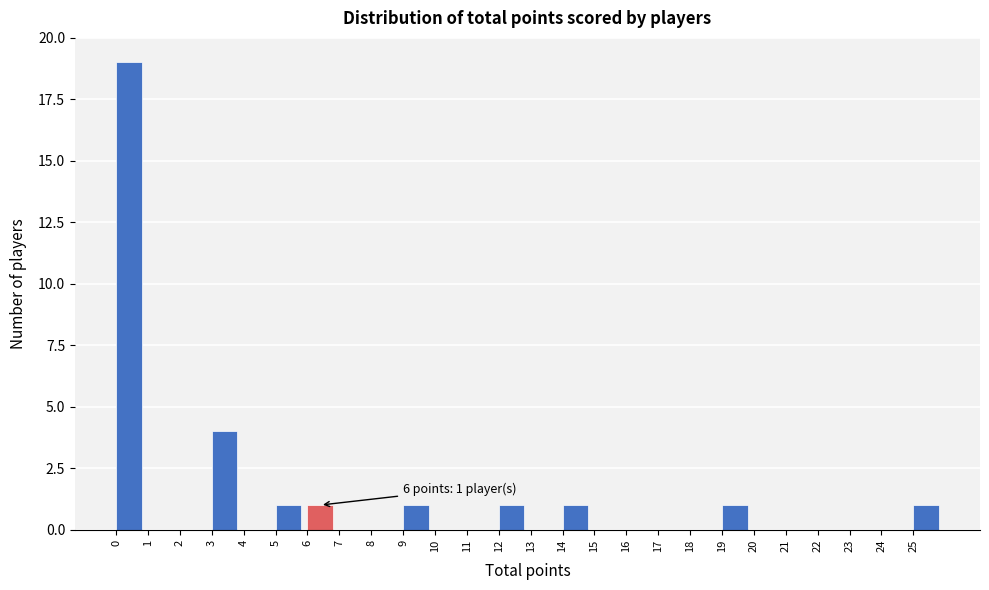

Which range on the x-axis has the tallest bar?

0 to 1